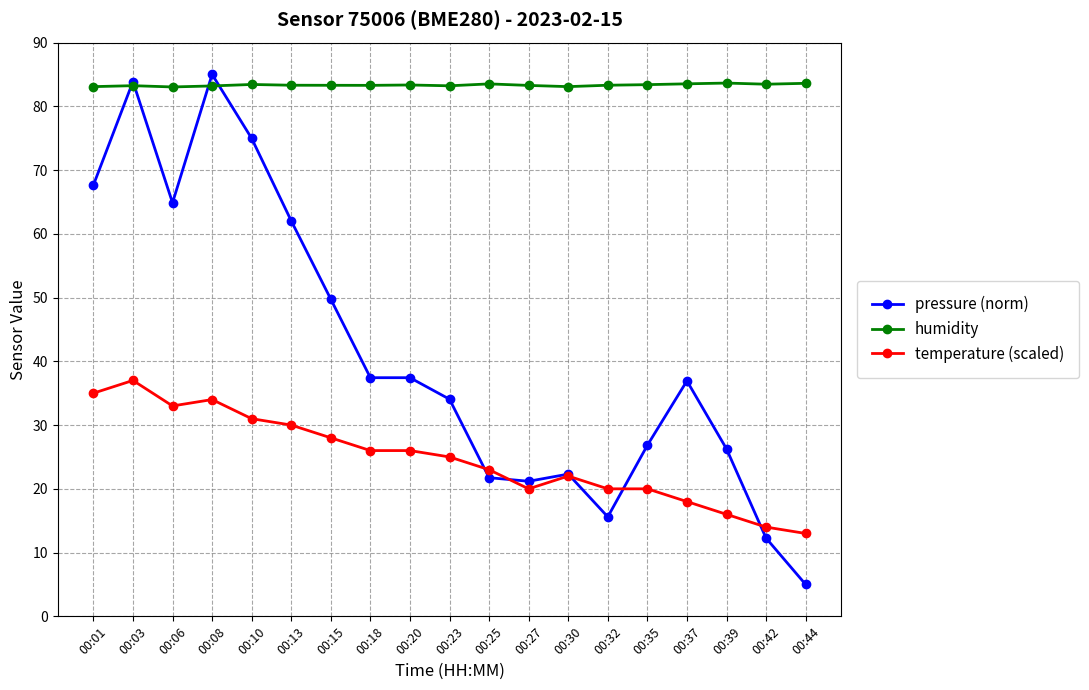

List the series in order of their overall mean, lowest first.

temperature (scaled), pressure (norm), humidity